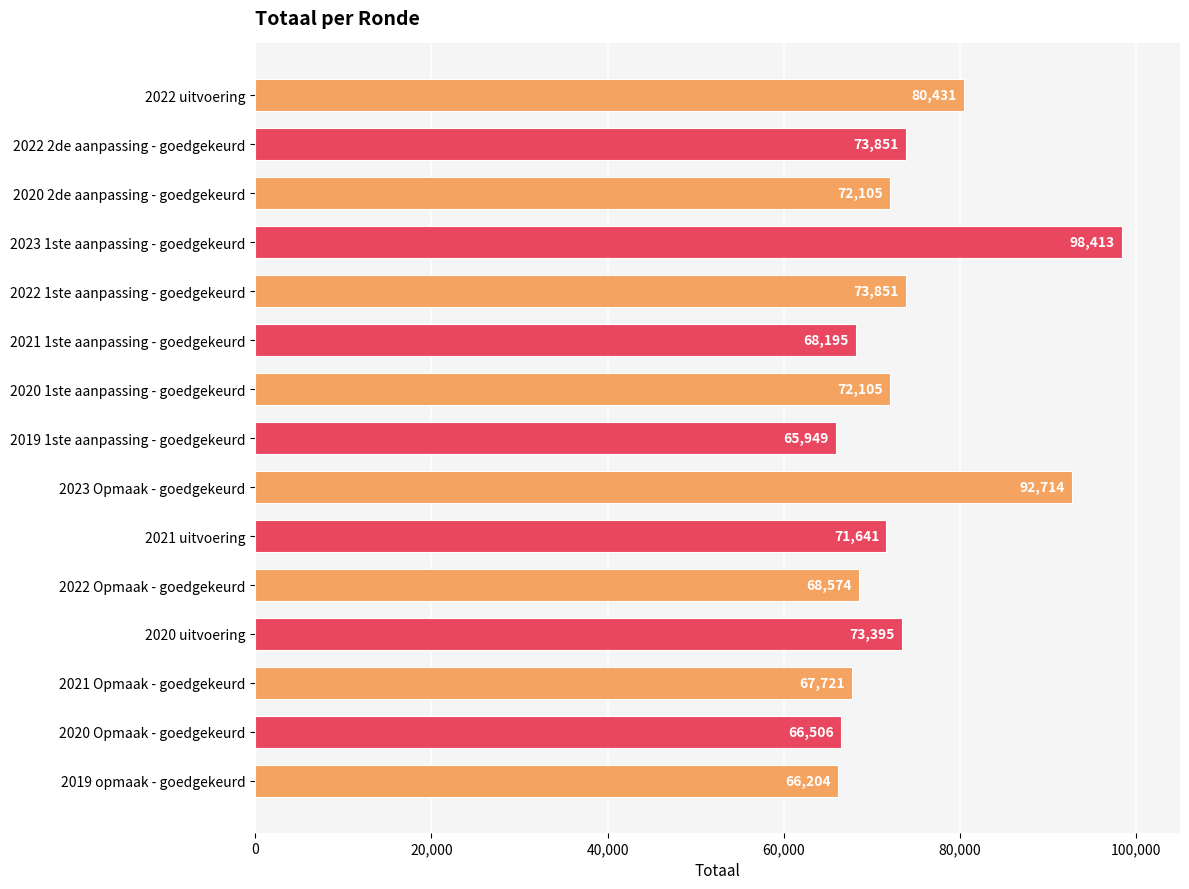

Which has a higher value, 2020 Opmaak - goedgekeurd or 2019 opmaak - goedgekeurd?

2020 Opmaak - goedgekeurd